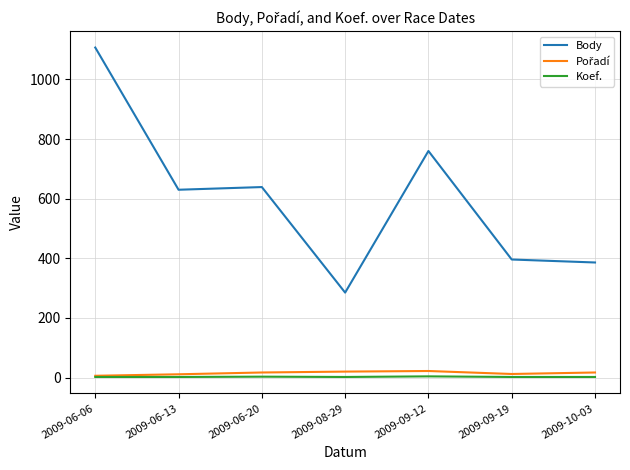

What is the spread (max minus min) of values at 2009-09-12?

756